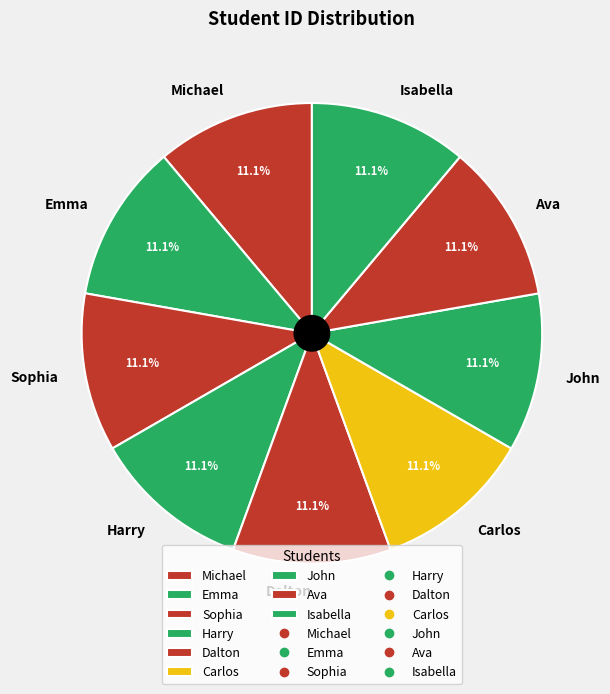

Do John and Carlos together represent more than half of the pie?

No